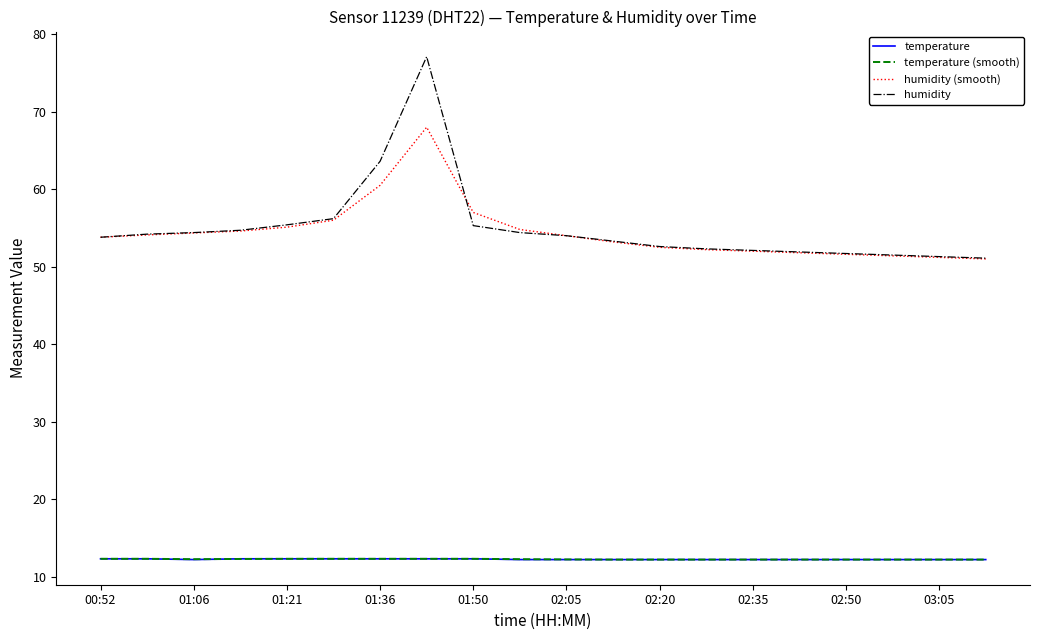

What is the minimum value shown in the chart?

12.2